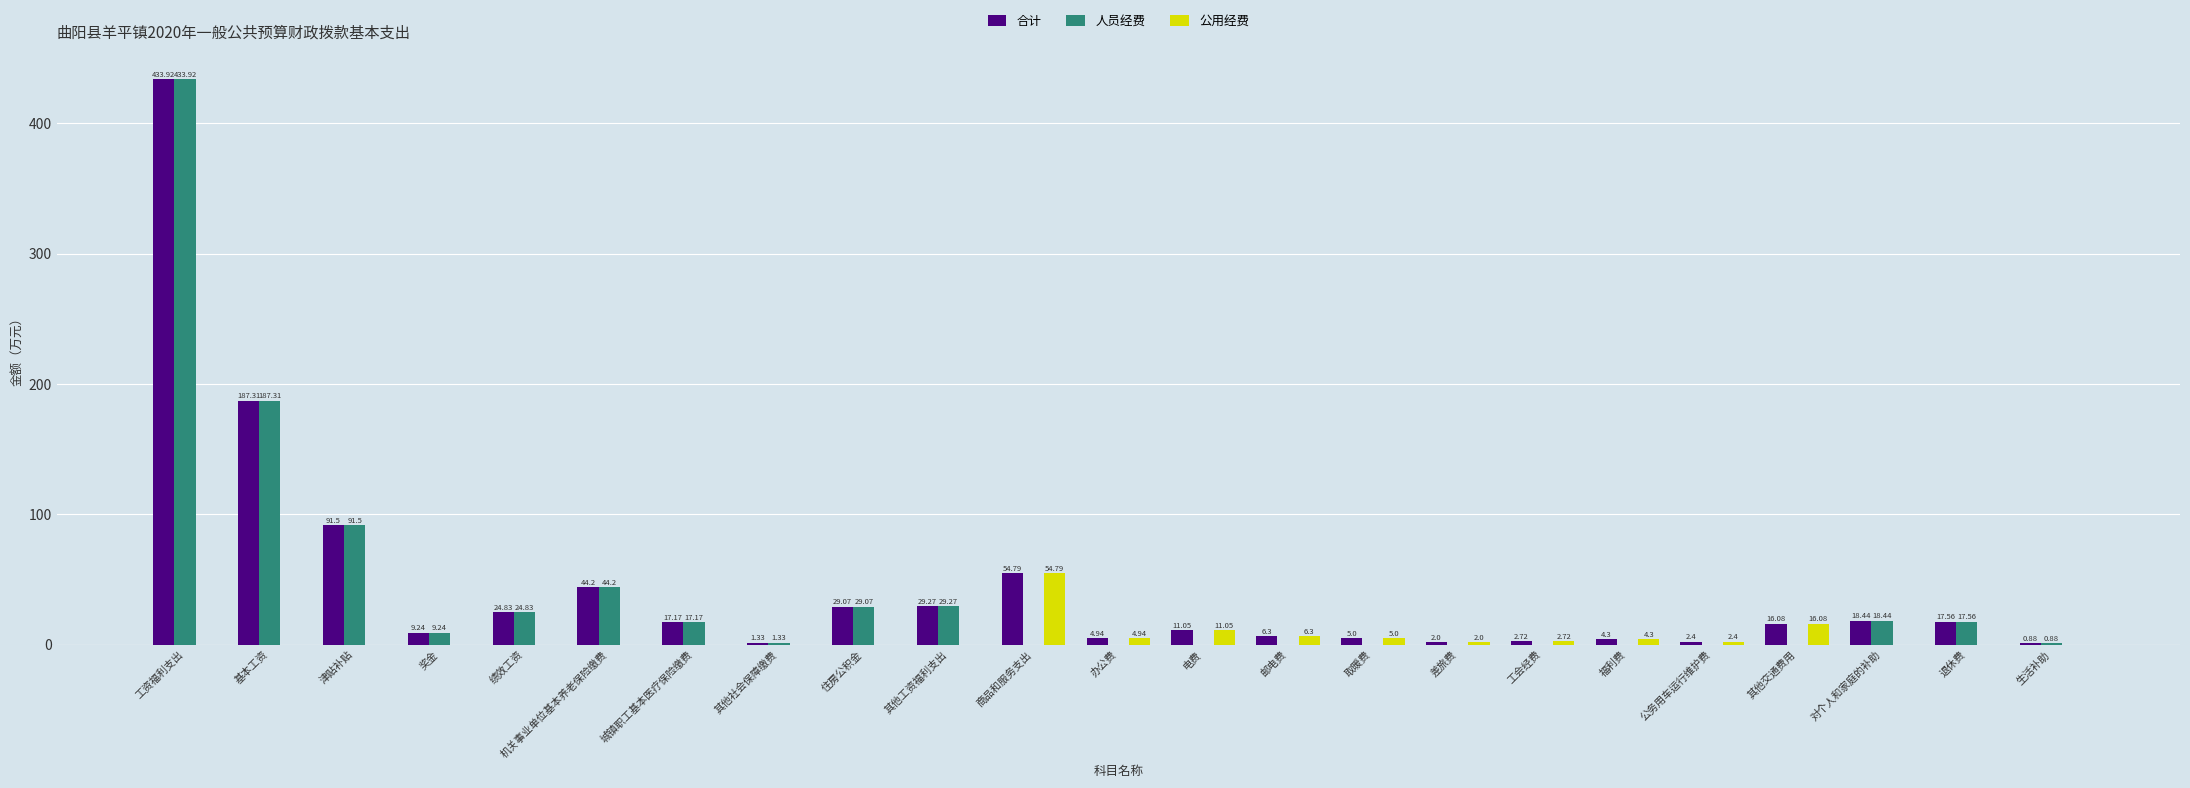

Which category has the highest value in the 公用经费 series?

商品和服务支出